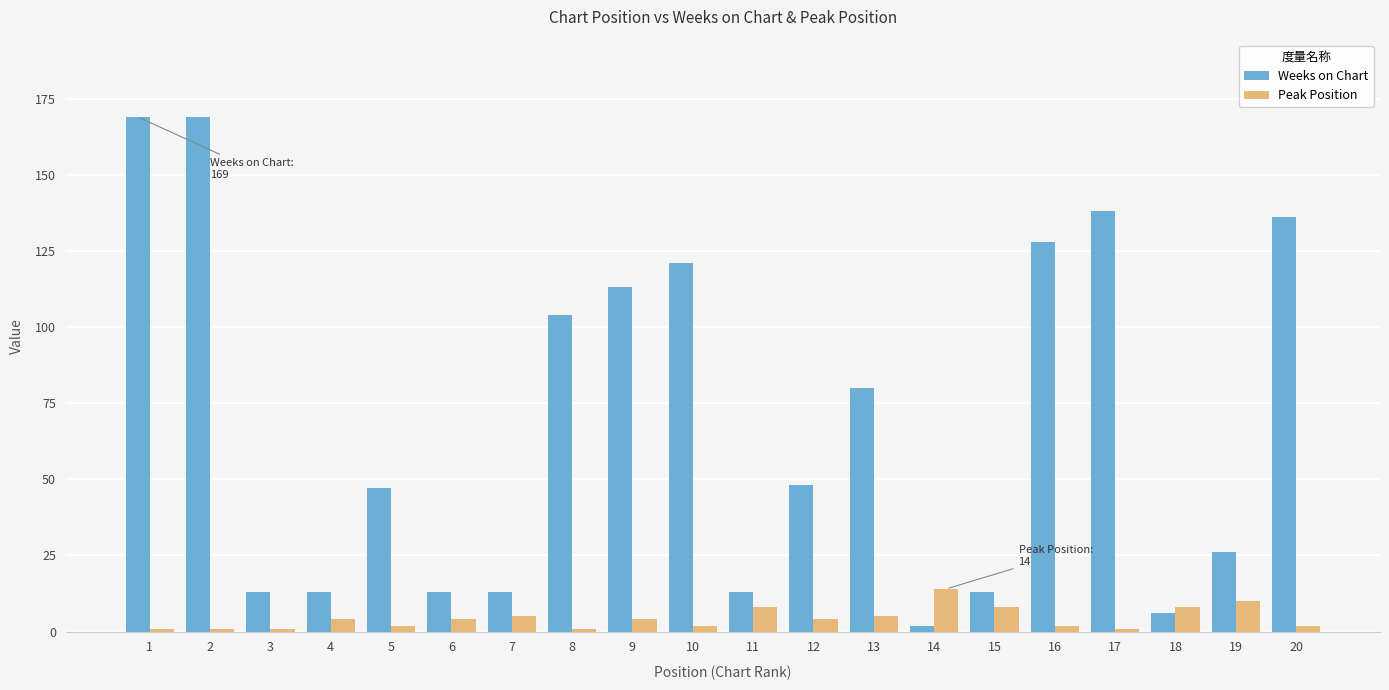

How many categories are shown in the chart?

20